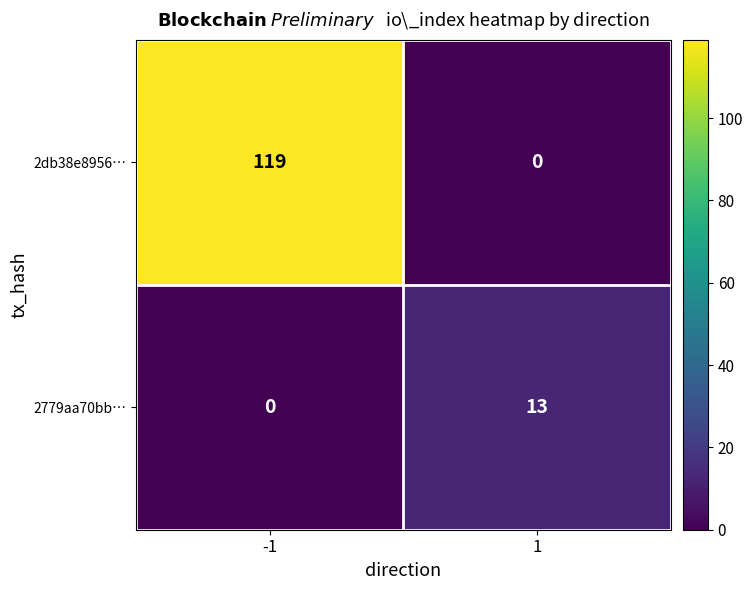

What value does the 2db38e8956… series have at -1, to the nearest 5?

120